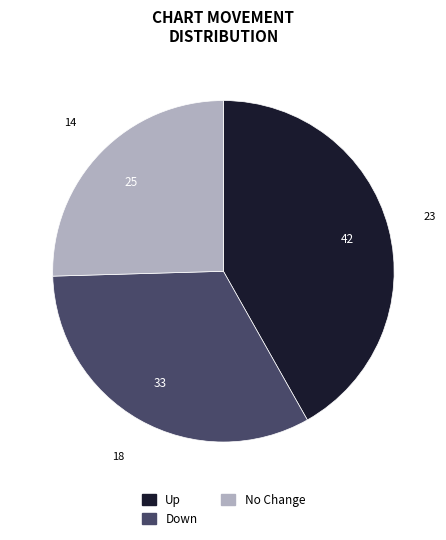

Is there any slice that represents more than half of the pie?

No